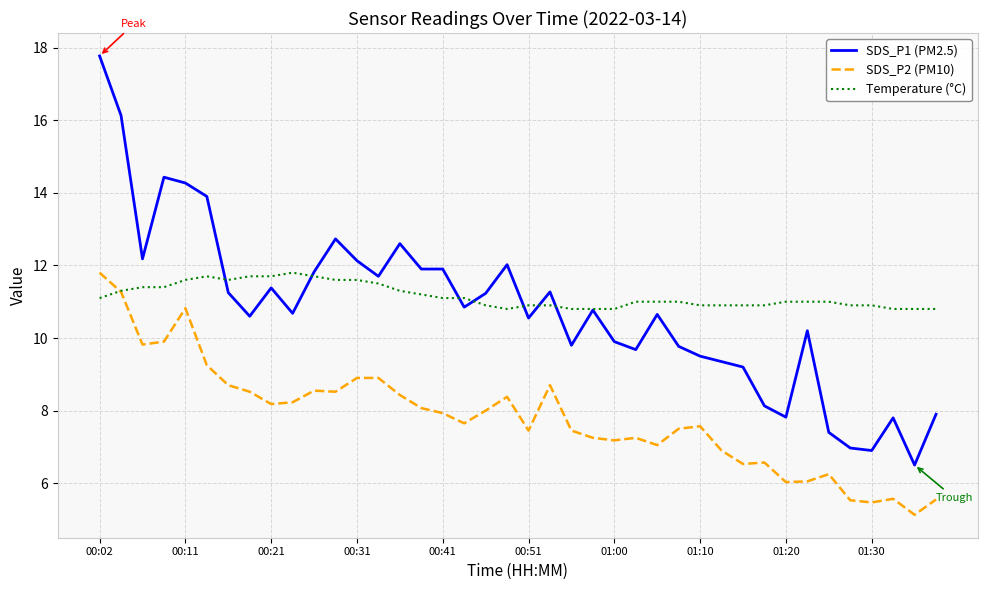

Which series has the widest spread of values?

SDS_P1 (PM2.5)